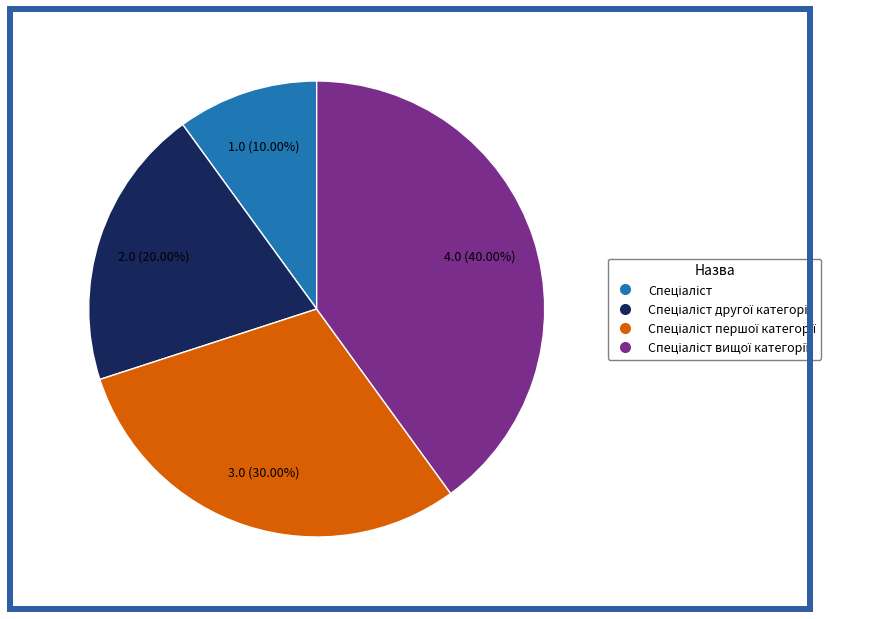

Is there any slice that represents more than half of the pie?

No